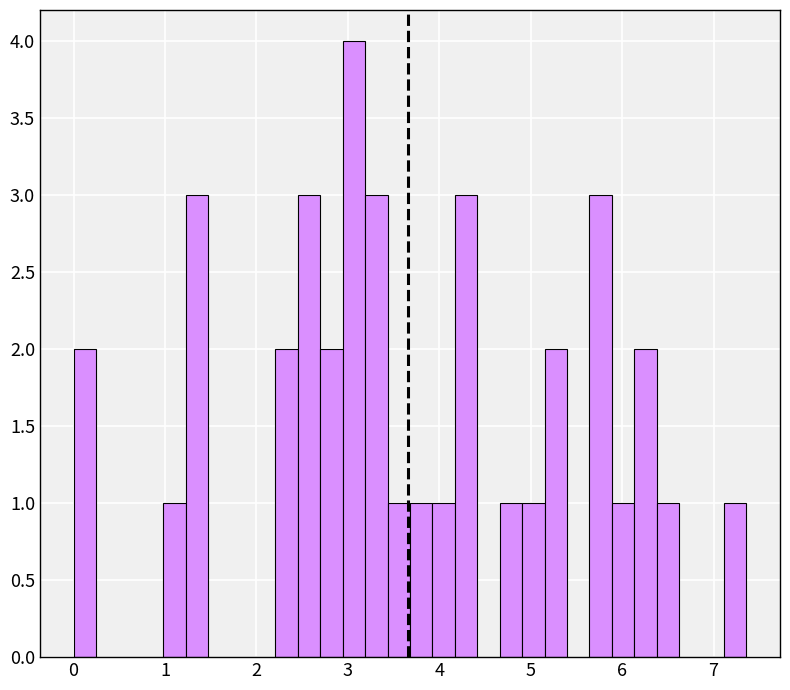

Read against the x-axis, roughly where is the centre of the tallest bar?

3.1